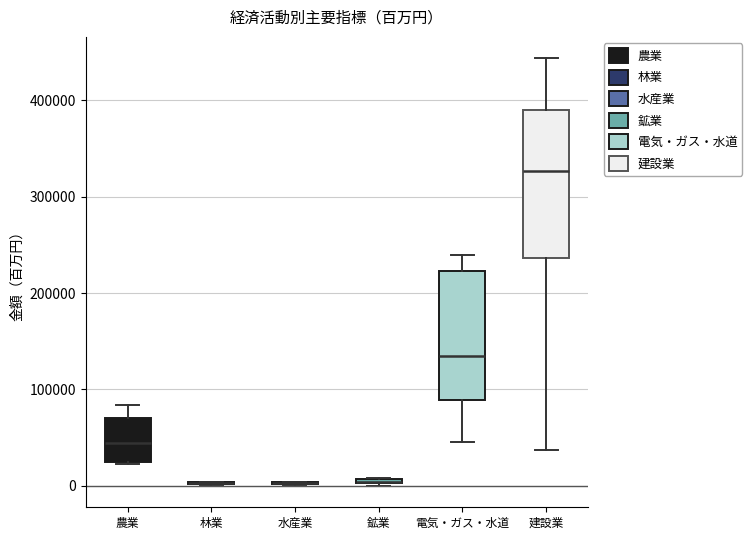

Which box is the tallest, from its lower edge to its upper edge?

建設業